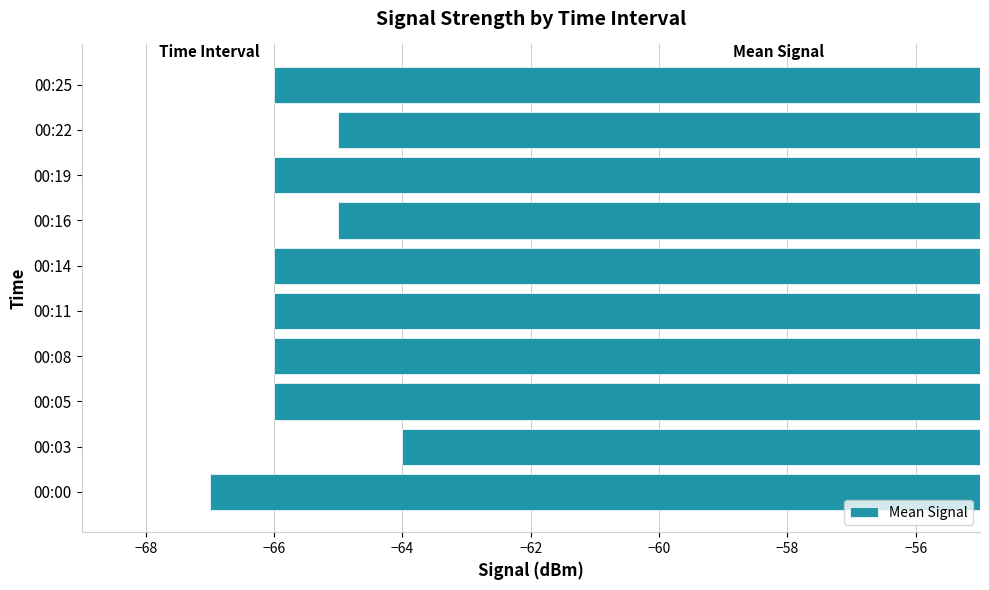

What is the difference between the maximum and minimum values?

3